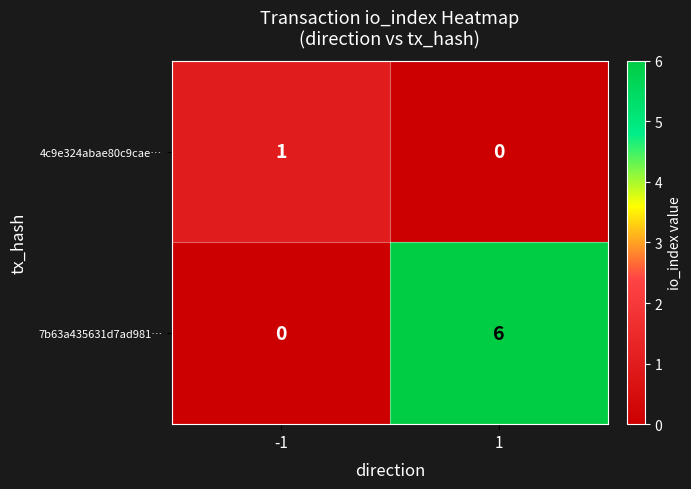

Which series has the largest range (max minus min)?

7b63a435631d7ad981…